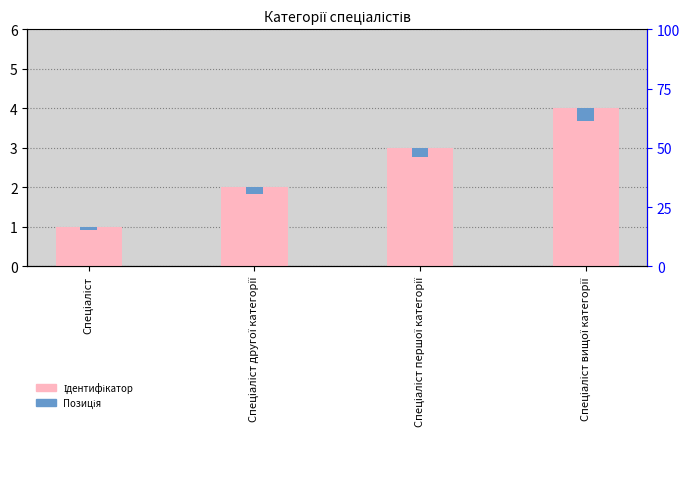

The value at Спеціаліст другої категорії is 1. True or false?

False